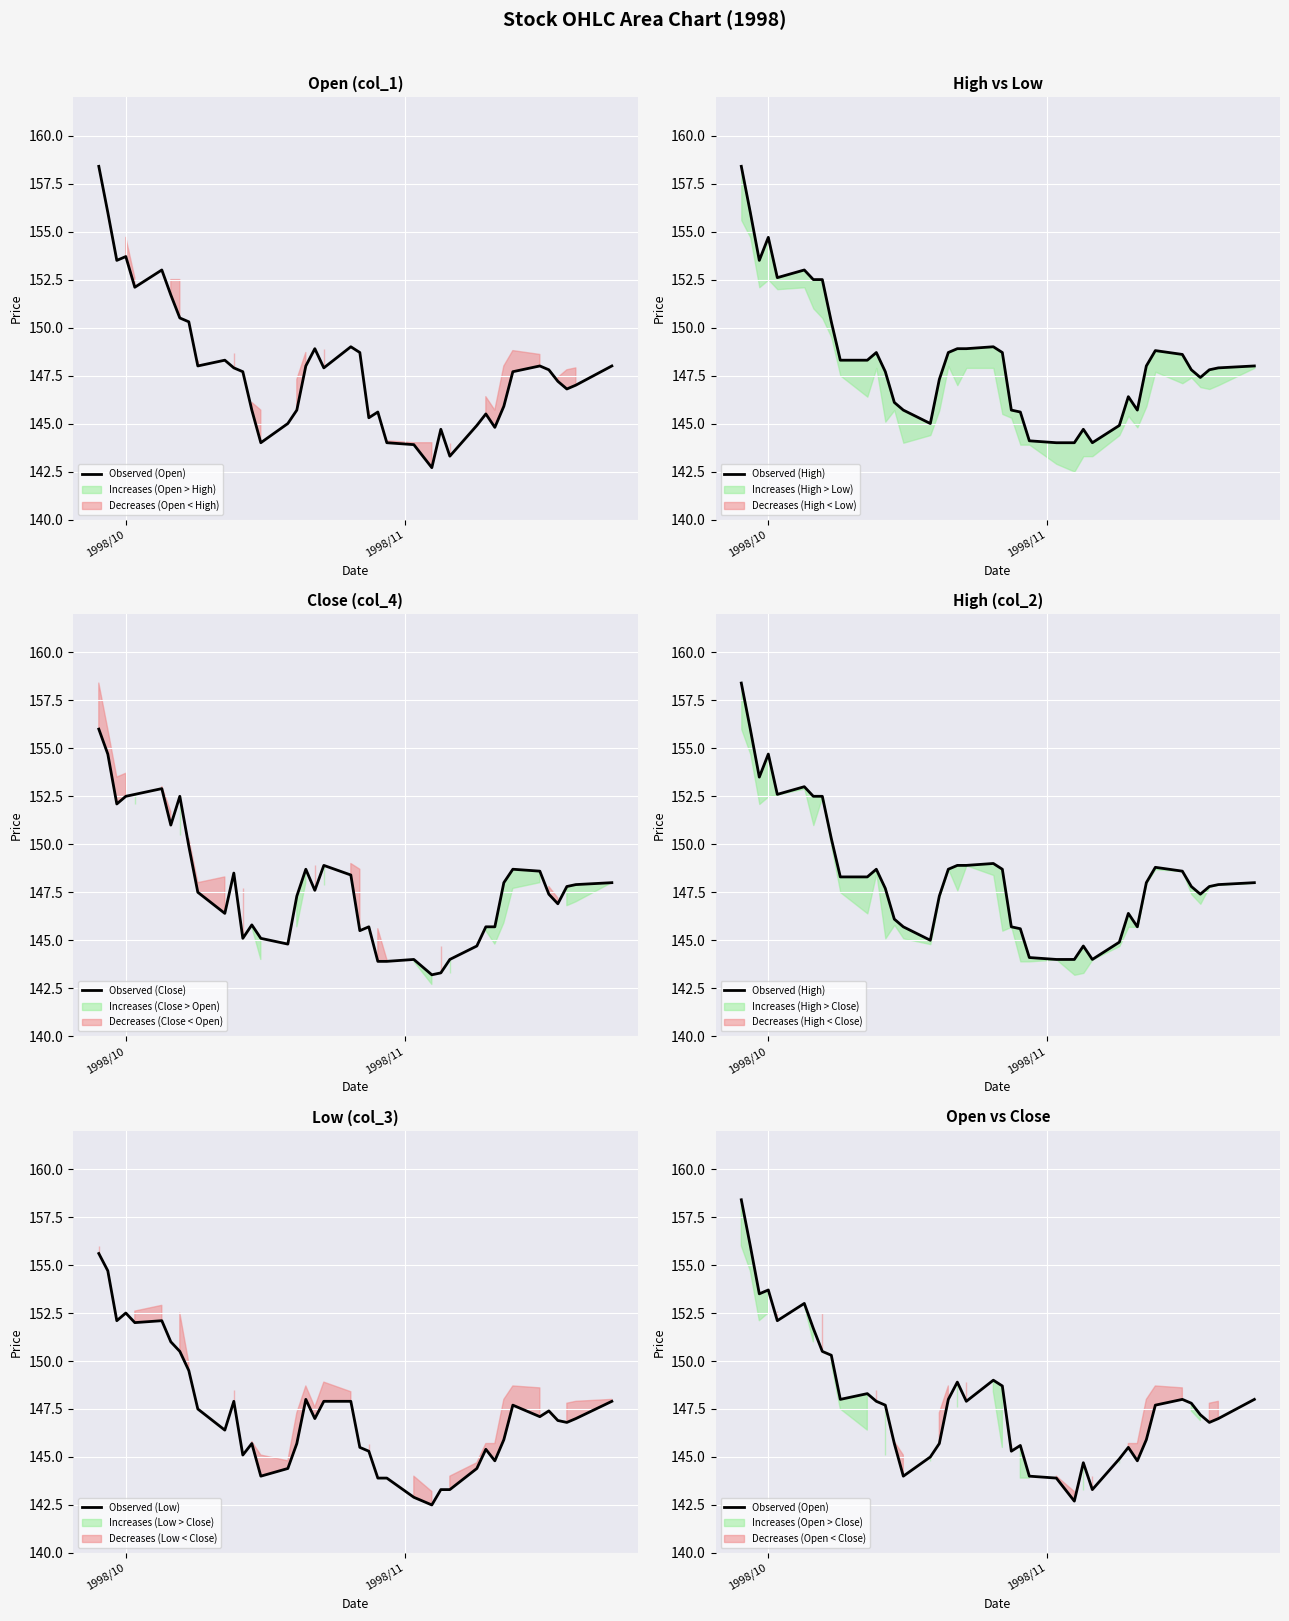

What is the difference between the maximum and second lowest values in the Observed (Close) series?

12.7